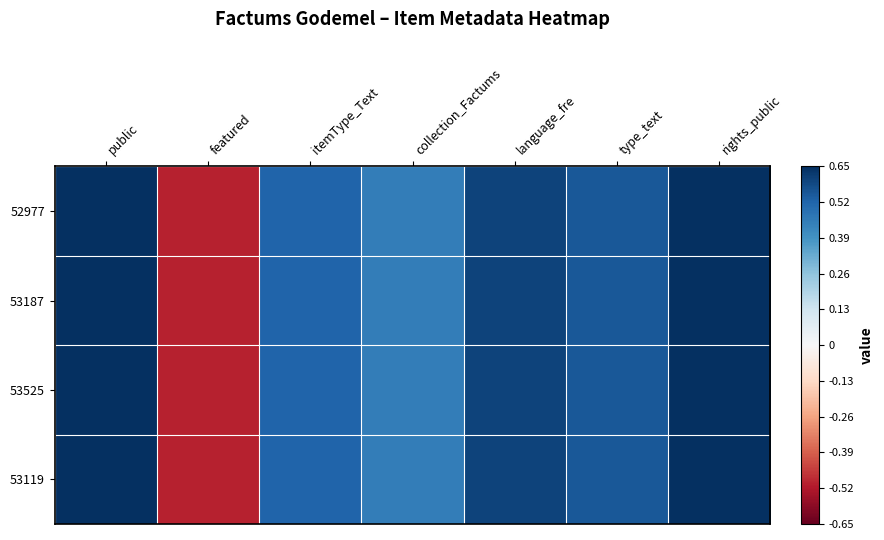

Reading right to left, extract all data points from this chart.

52977: rights_public=0.7	type_text=0.6	language_fre=0.6	collection_Factums=0.5	itemType_Text=0.5	featured=-0.5	public=0.7
53187: rights_public=0.7	type_text=0.6	language_fre=0.6	collection_Factums=0.5	itemType_Text=0.5	featured=-0.5	public=0.7
53525: rights_public=0.7	type_text=0.6	language_fre=0.6	collection_Factums=0.5	itemType_Text=0.5	featured=-0.5	public=0.7
53119: rights_public=0.7	type_text=0.6	language_fre=0.6	collection_Factums=0.5	itemType_Text=0.5	featured=-0.5	public=0.7